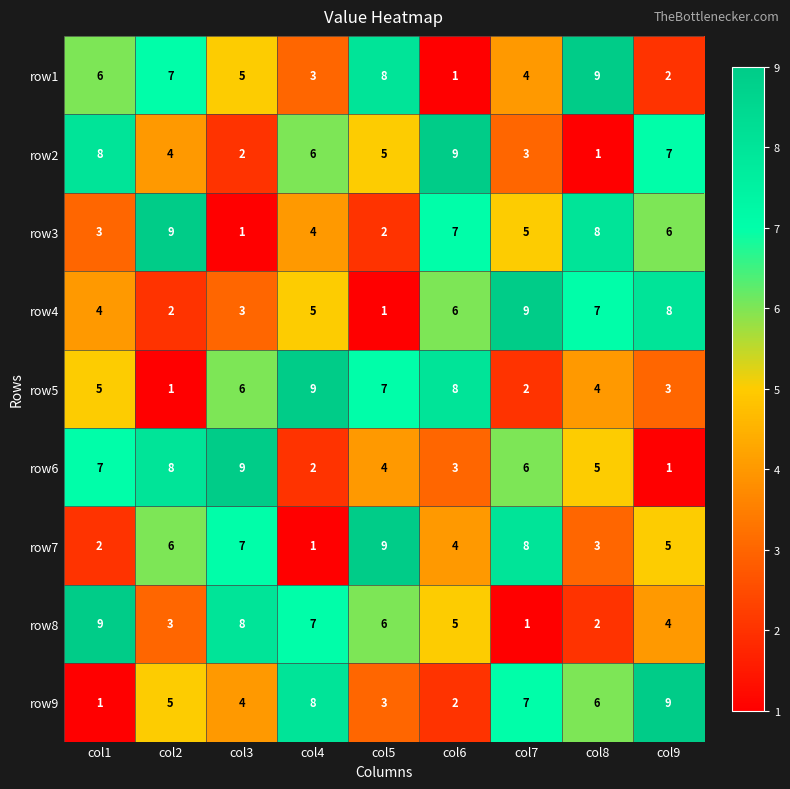

What value does the row2 series have at col7?

3